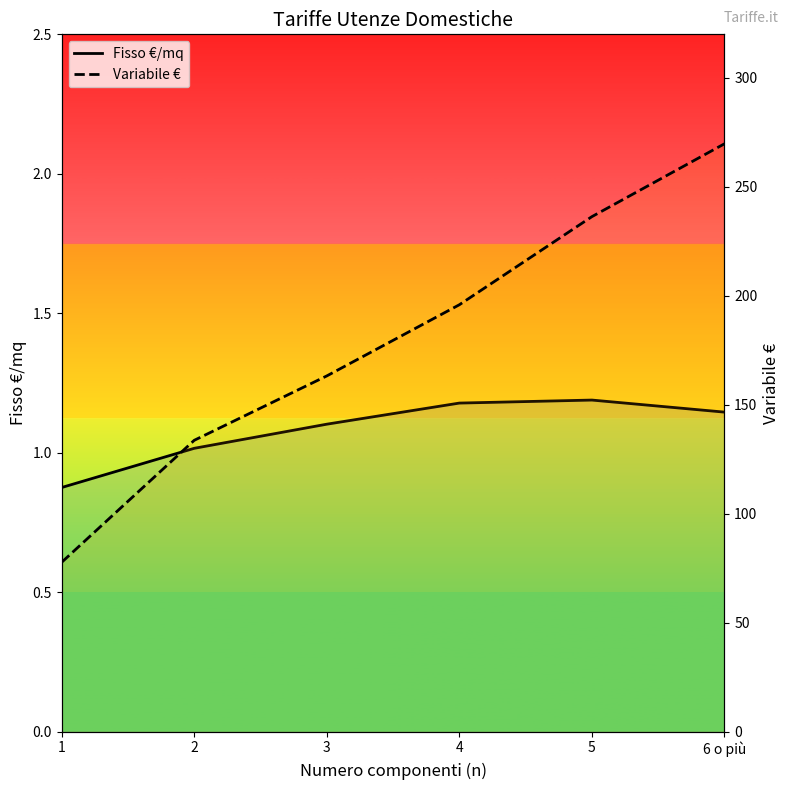

What is the difference between the Variabile € values at 4 and 2?

62.2